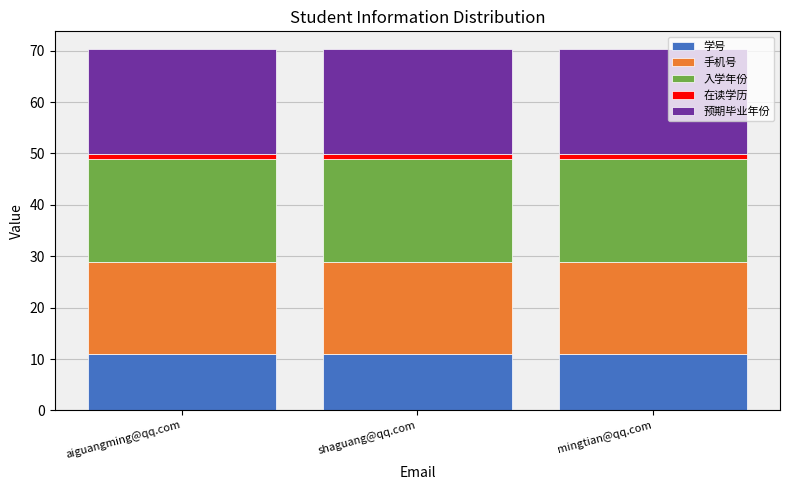

What is the maximum value for 学号?

11.0